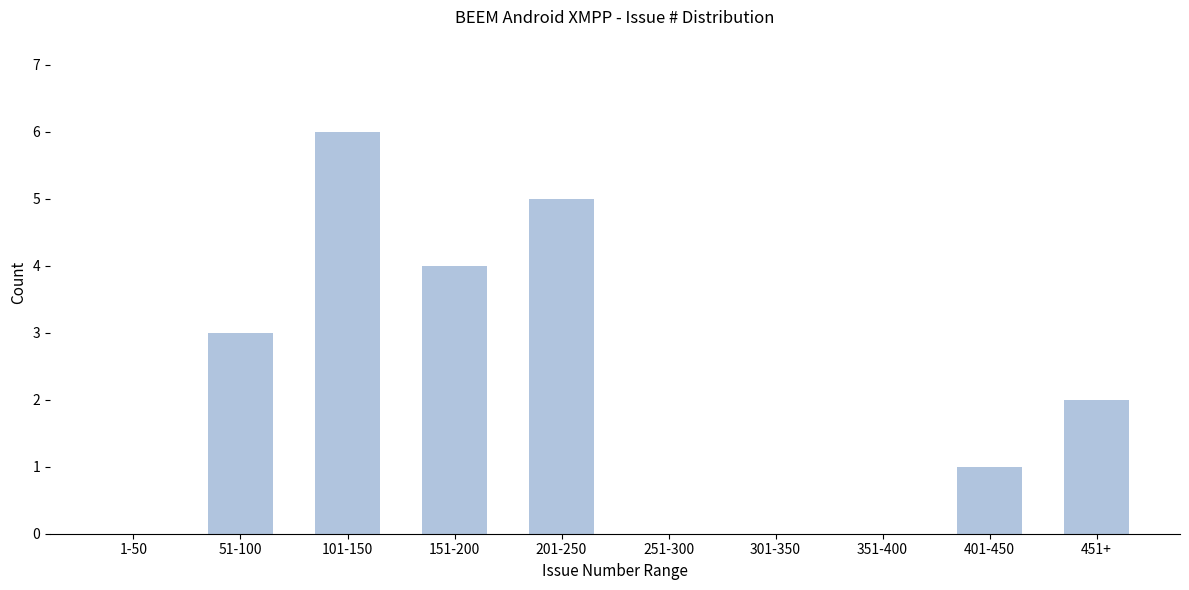

Reading left to right, what are all the values shown in this chart?

1-50=0	51-100=3	101-150=6	151-200=4	201-250=5	251-300=0	301-350=0	351-400=0	401-450=1	451+=2